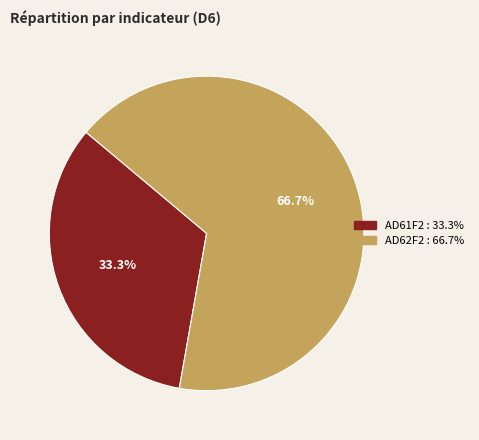

Is AD62F2 the majority of the pie?

Yes